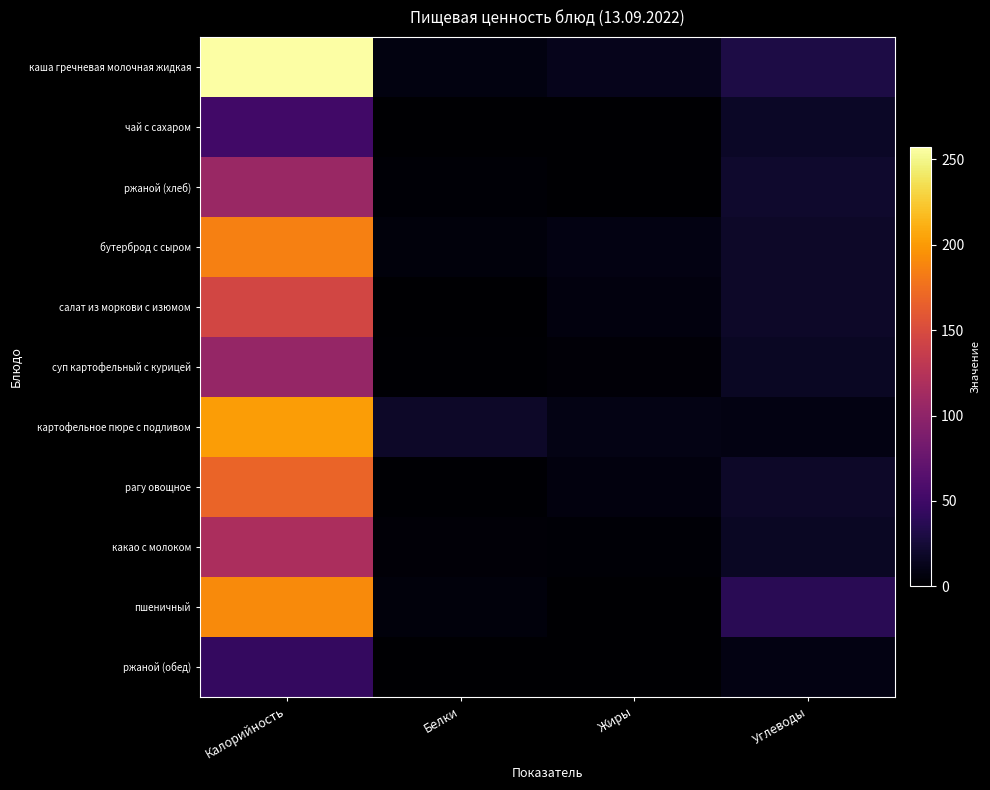

Which category has the lowest value across all series?

Белки